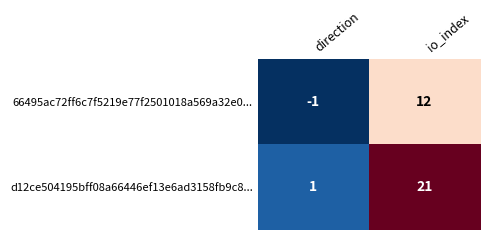

What is the sum of all d12ce504195bff08a66446ef13e6ad3158fb9c8... values?

22